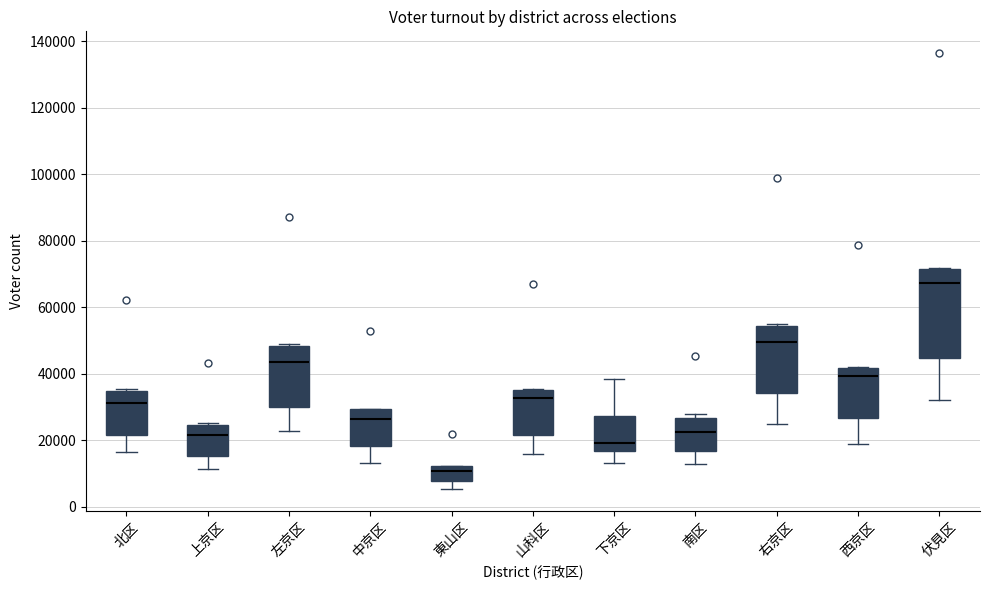

Reading left to right, read every box against the y-axis: the position of its median line, the range the box covers, and the ends of its whiskers. The values are not printed on the chart, so give them approximately, as read against the axis.

北区: median 32000, box 22000 to 34000, whiskers 16000 to 36000
上京区: median 22000, box 16000 to 24000, whiskers 12000 to 26000
左京区: median 44000, box 30000 to 48000, whiskers 22000 to 50000
中京区: median 26000, box 18000 to 30000, whiskers 14000 to 30000
東山区: median 10000, box 8000 to 12000, whiskers 6000 to 12000
山科区: median 32000, box 22000 to 36000, whiskers 16000 to 36000
下京区: median 20000, box 16000 to 28000, whiskers 14000 to 38000
南区: median 22000, box 16000 to 26000, whiskers 12000 to 28000
右京区: median 50000, box 34000 to 54000, whiskers 26000 to 56000
西京区: median 40000, box 26000 to 42000, whiskers 20000 to 42000
伏見区: median 68000, box 44000 to 72000, whiskers 32000 to 72000